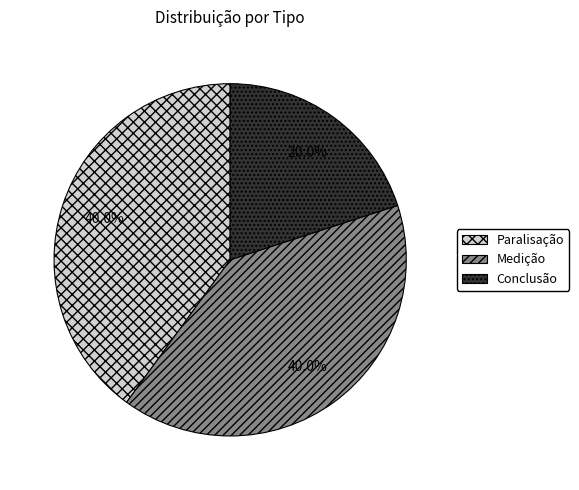

What percentage do Conclusão and Medição together represent?

60.0%